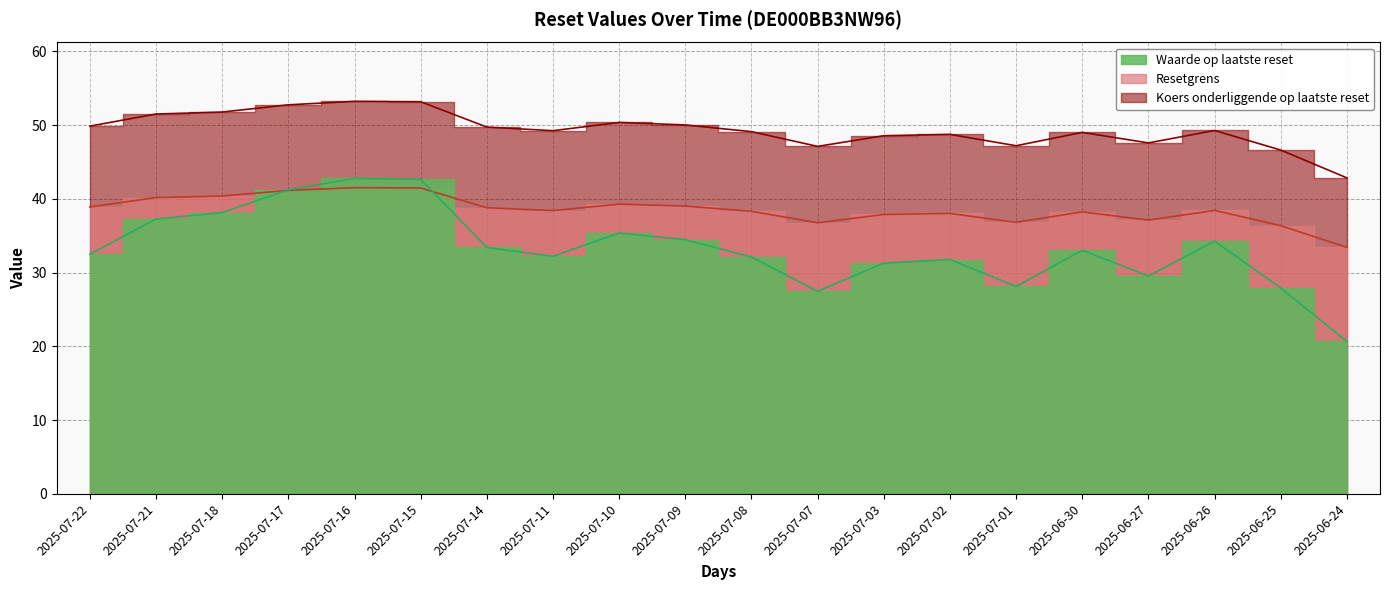

True or false: Resetgrens and Koers onderliggende op laatste reset intersect in this chart.

False